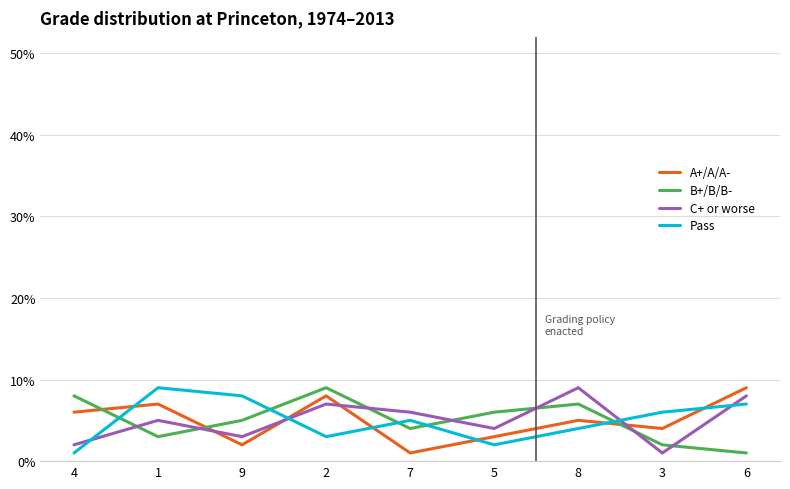

At which label does Pass reach its peak?

1